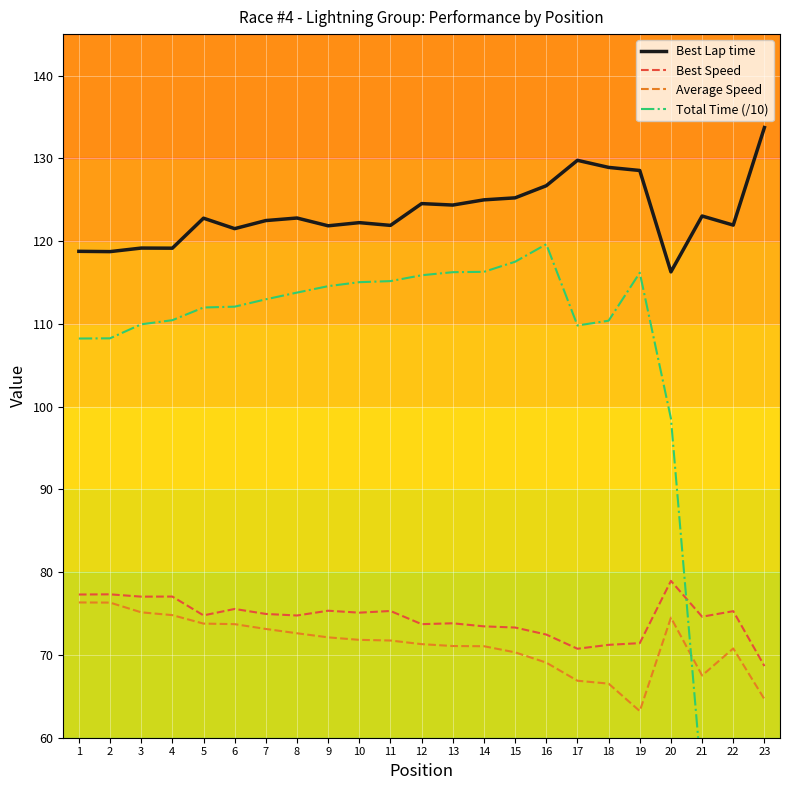

What is the value of the Average Speed point at the 1st from the left?

76.3